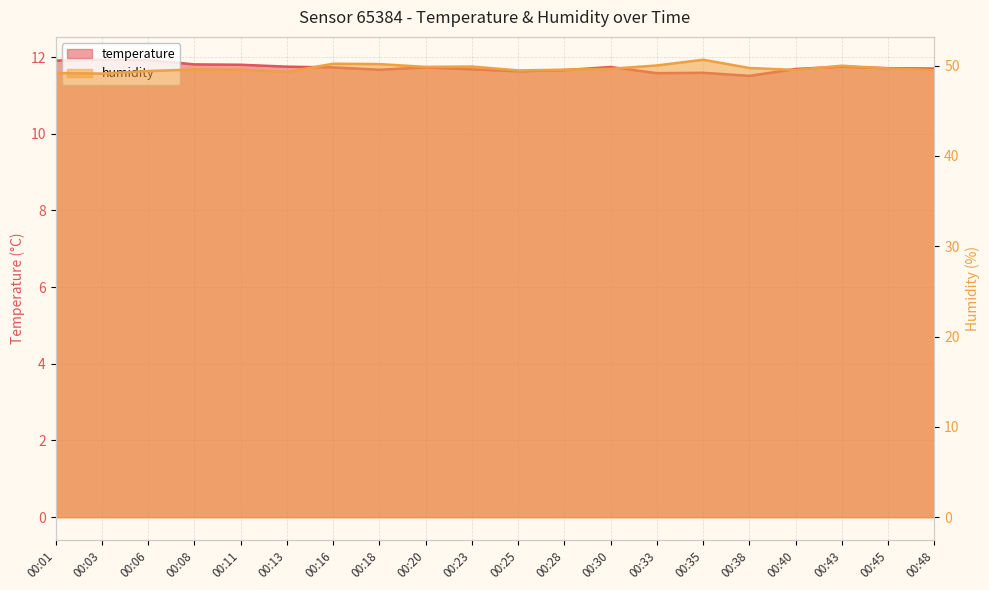

True or false: humidity and temperature cross at least once.

False